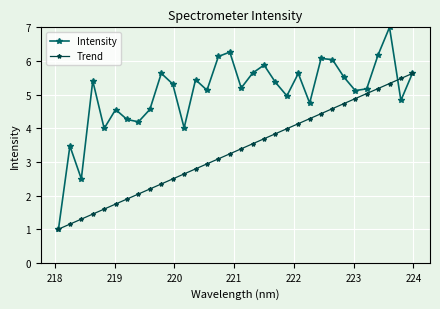

What is the average value of the Trend series?

3.3